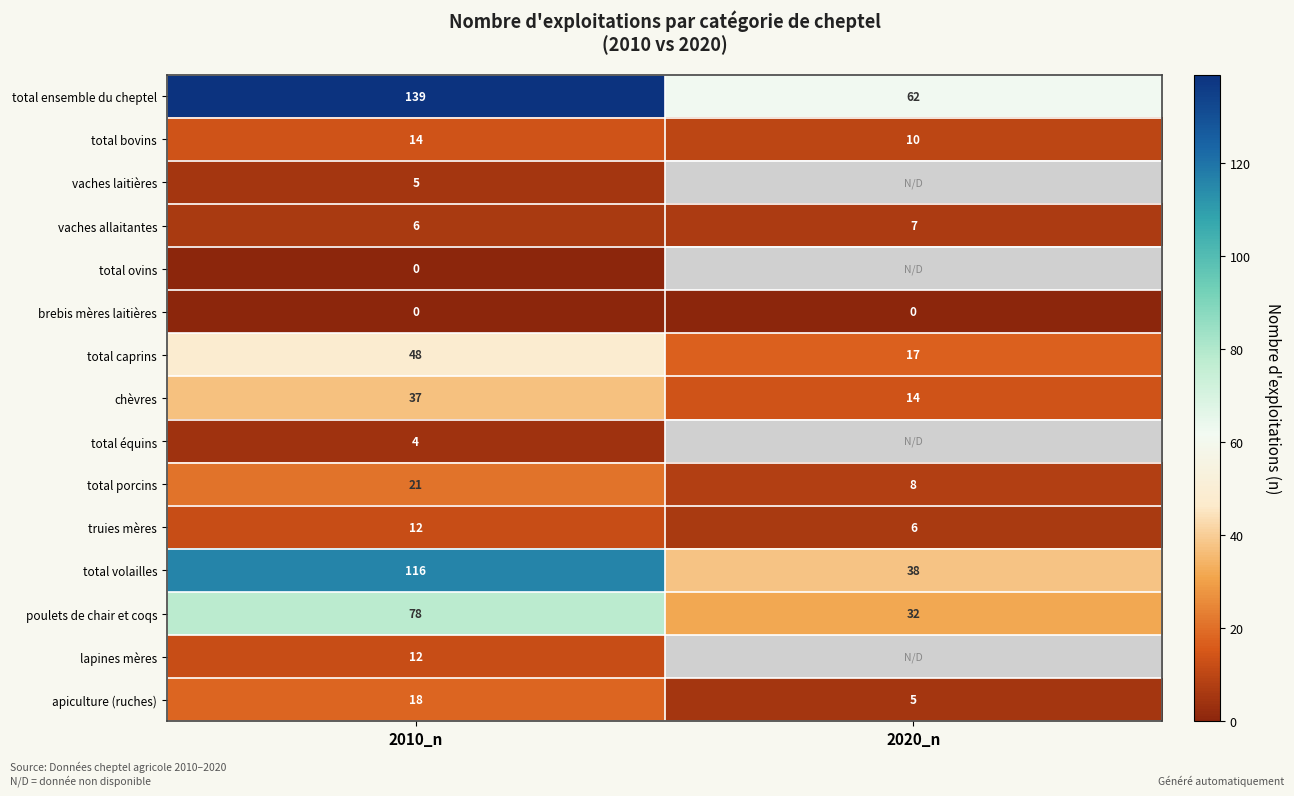

How many data points does each series have?

2